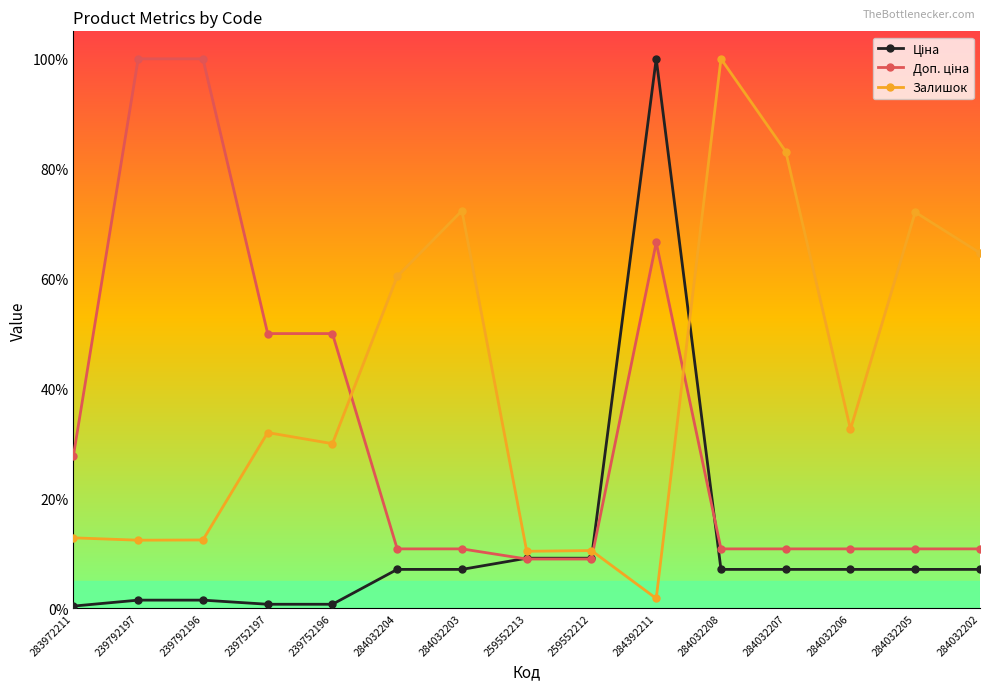

What is the label of the 9th point from the left?

259552212